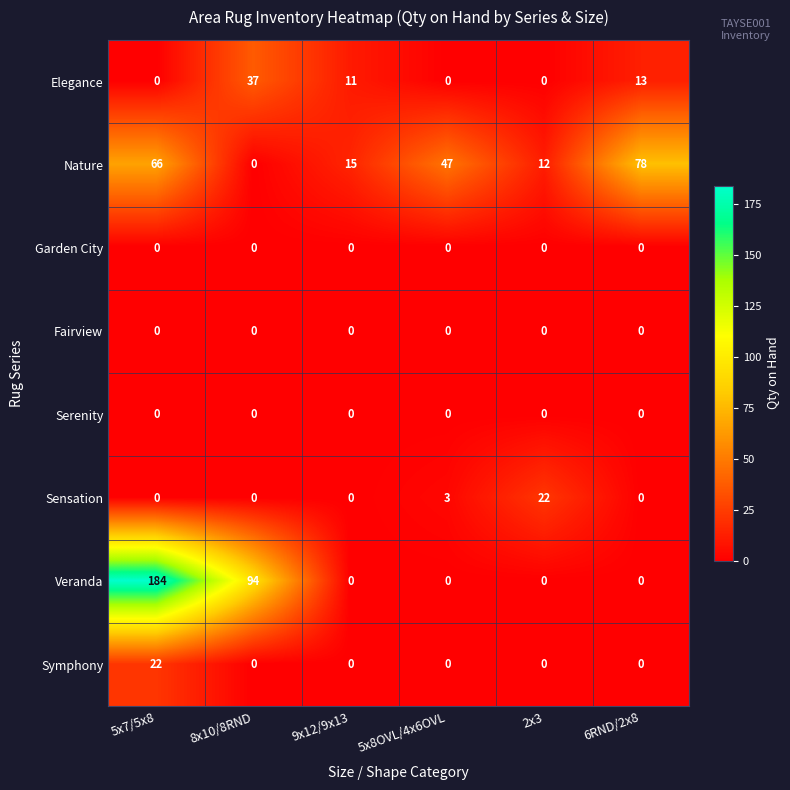

What is the greatest value displayed?

184